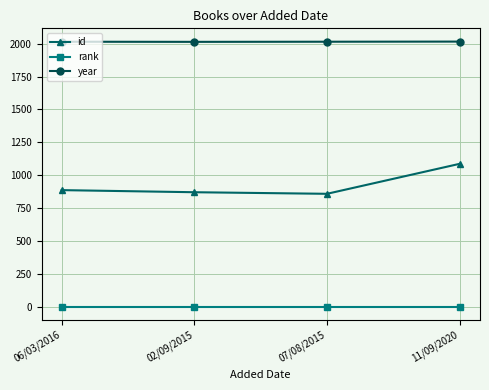

What is the total value across all series at 11/09/2020?

3104